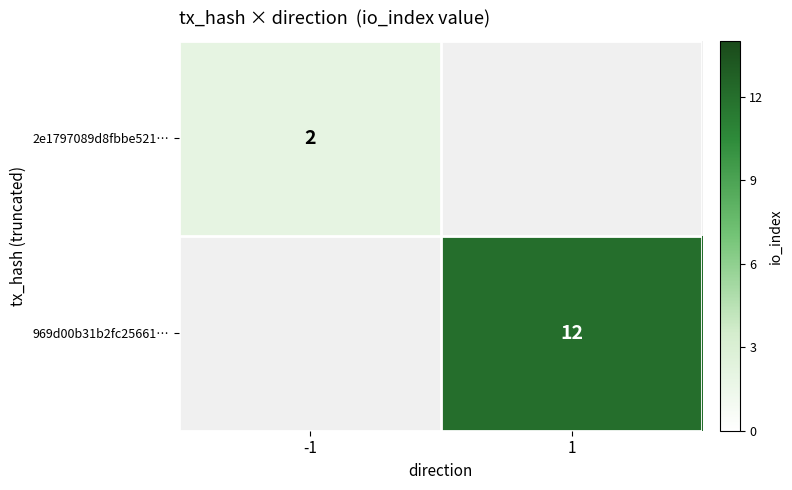

The value of 969d00b31b2fc25661… at 1 is 12. True or false?

True